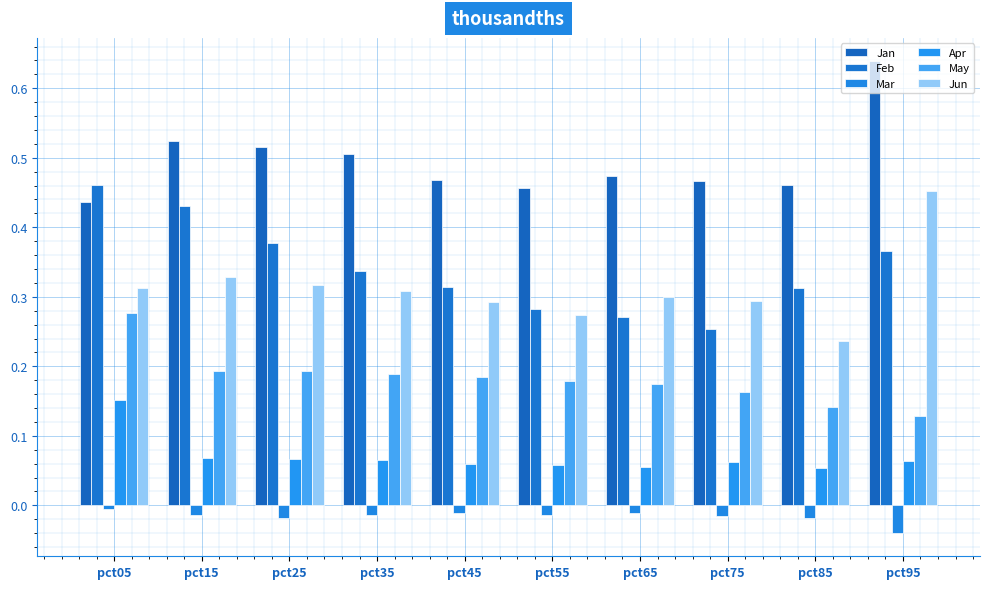

What is the sum of all Feb values?

3.4